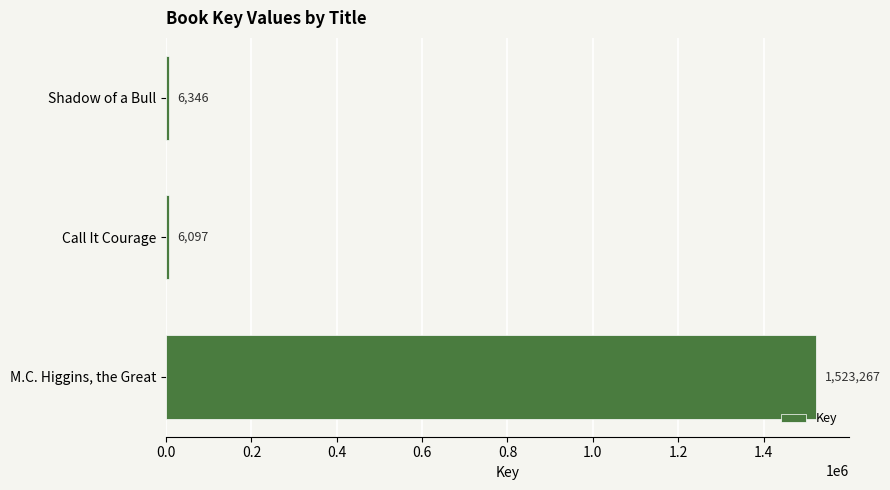

Reading bottom to top, extract all data points from this chart.

1523267	6097	6346